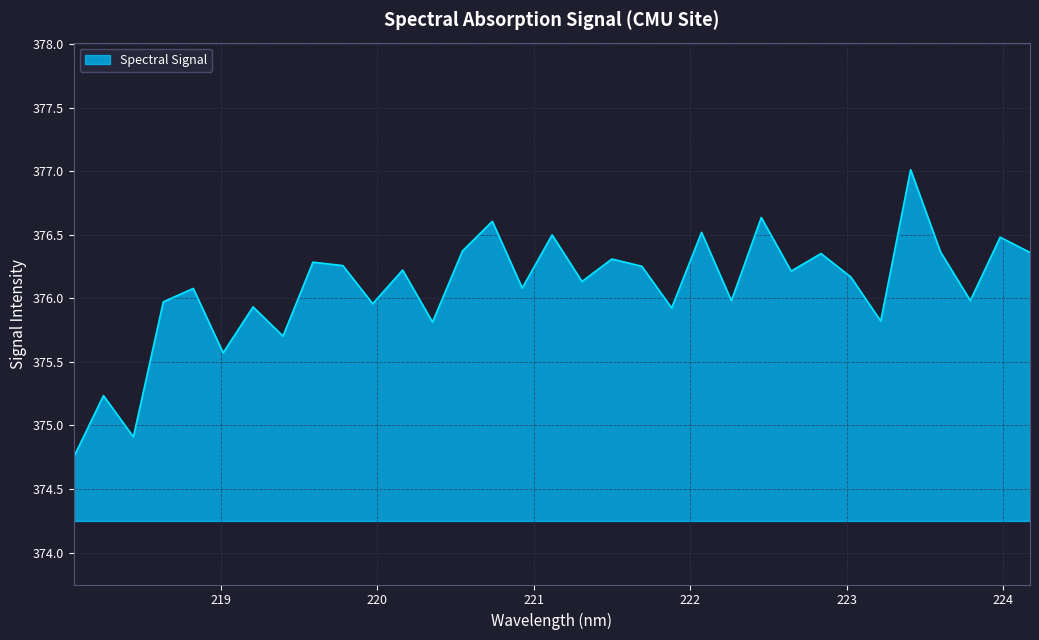

What is the difference between the maximum and minimum values?

2.3